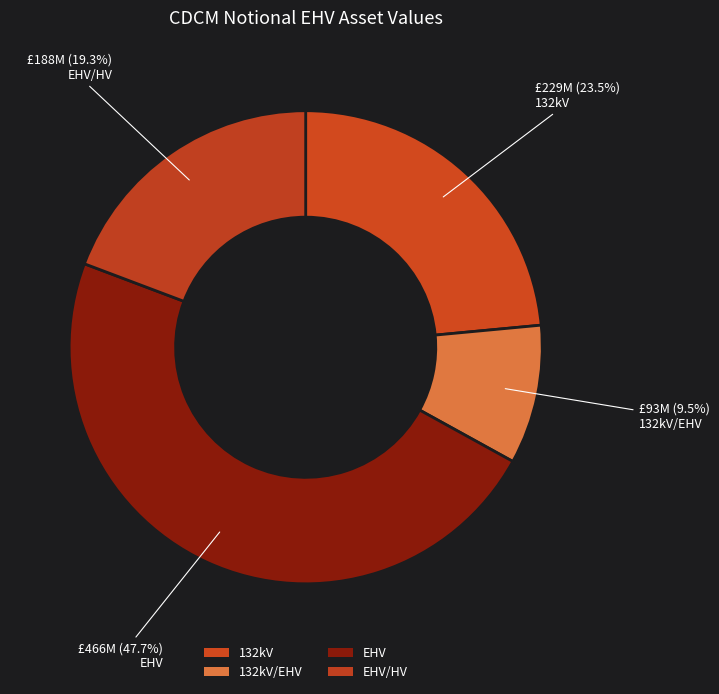

Which slice is the largest?

EHV